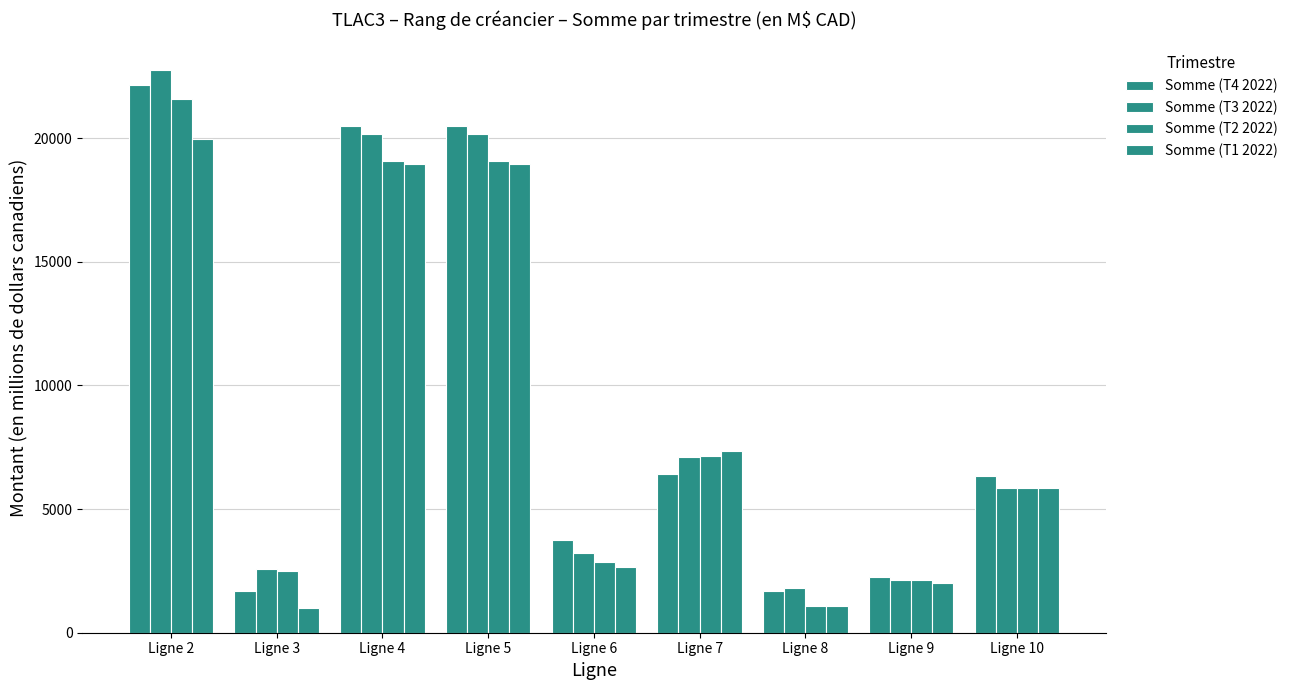

At which category is the sum across all series the highest?

Ligne 2